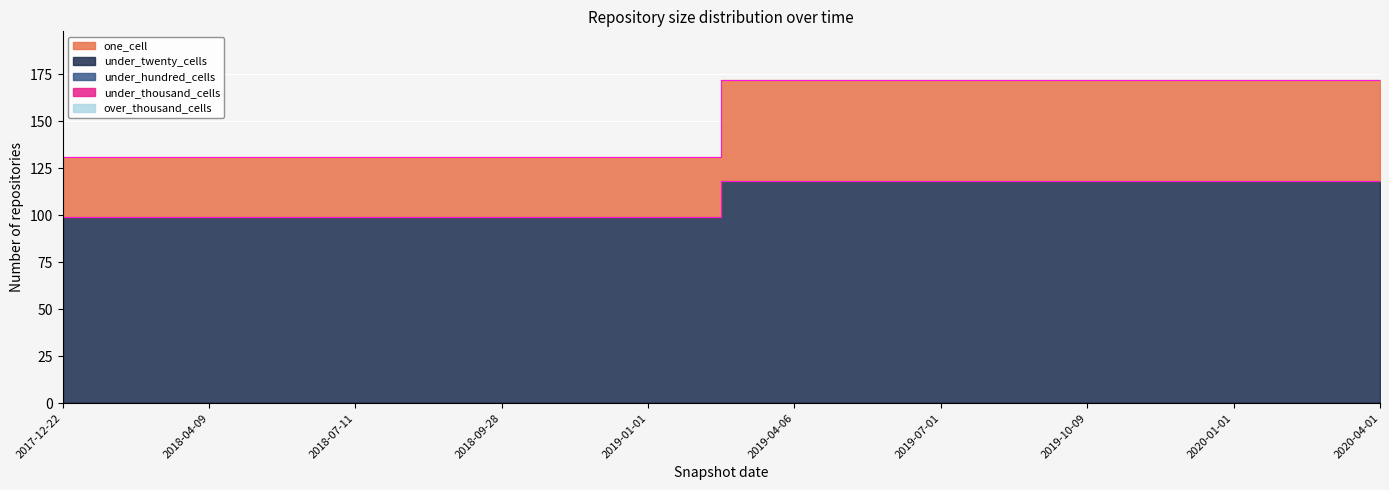

At which category is the sum across all series the highest?

2019-04-06